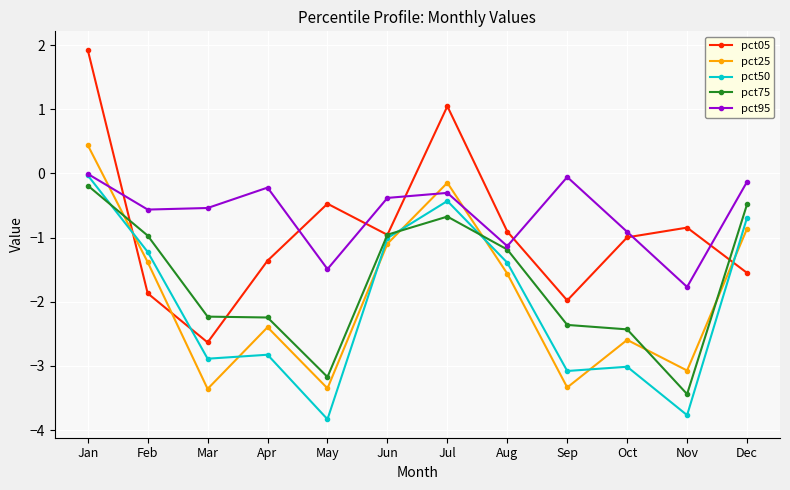

Is the value of pct05 at Jan greater than the value of pct50 at Apr?

Yes